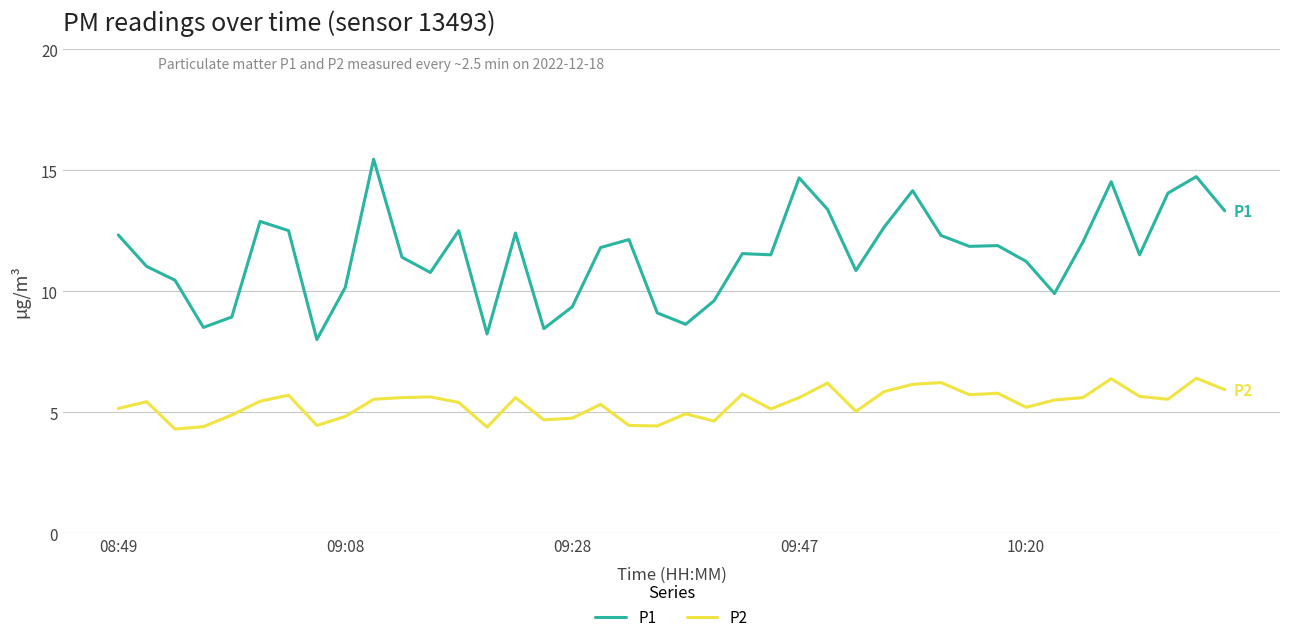

How many lines are shown in the chart?

2